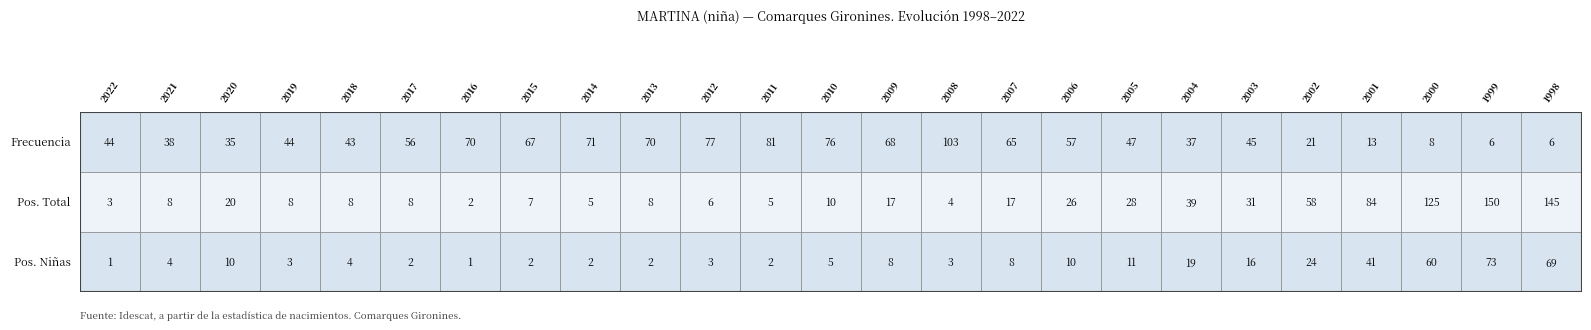

Which series has the largest range (max minus min)?

Pos. Total